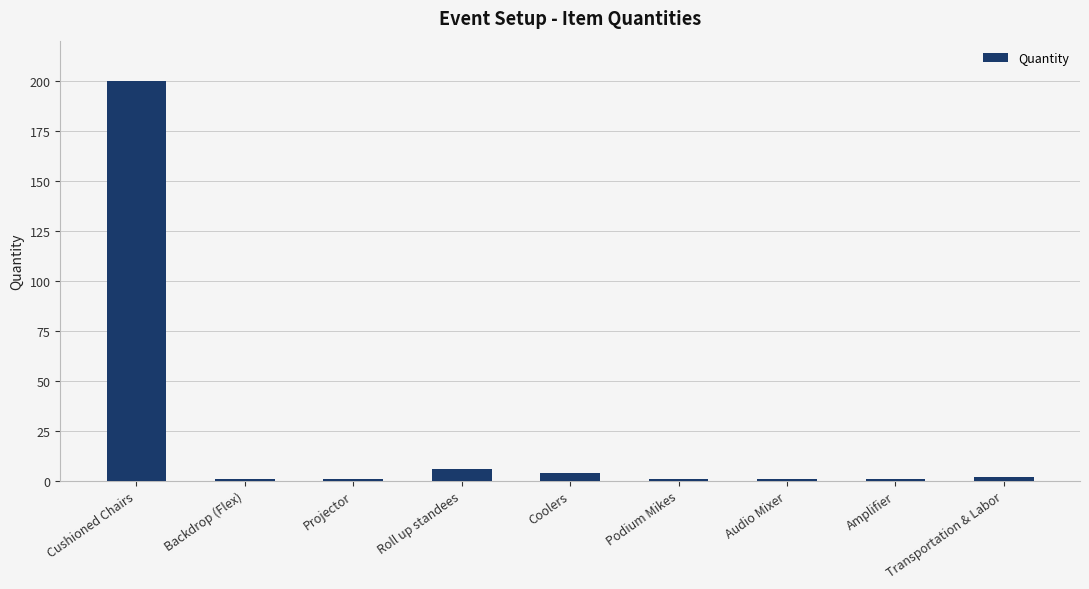

What is the label of the 9th bar from the left?

Transportation & Labor